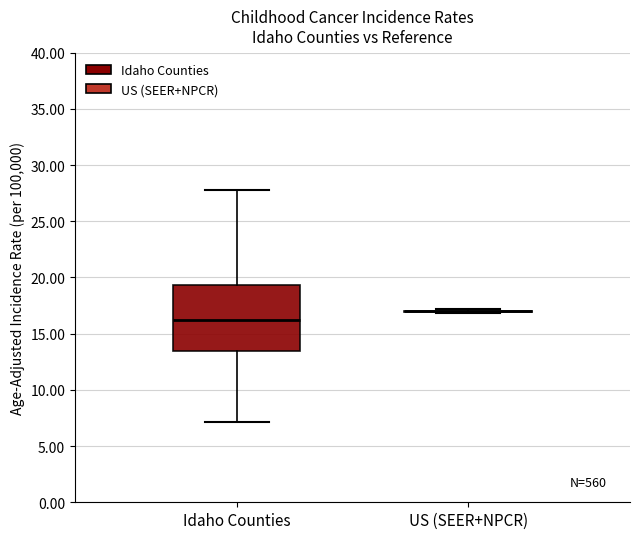

Which box is the tallest, from its lower edge to its upper edge?

Idaho Counties